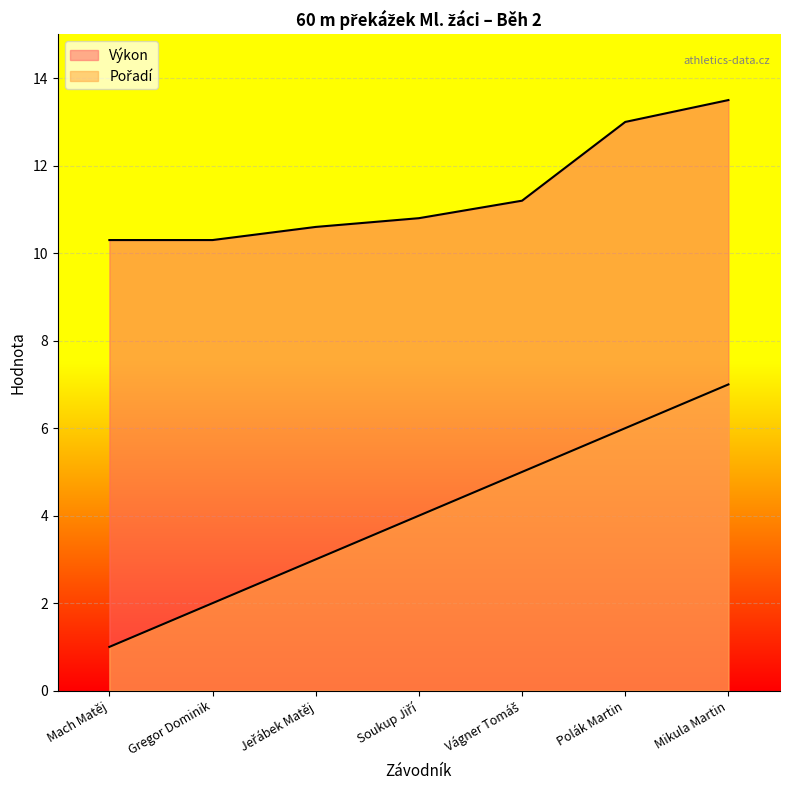

List the series in order of their peak value, lowest first.

Pořadí, Výkon